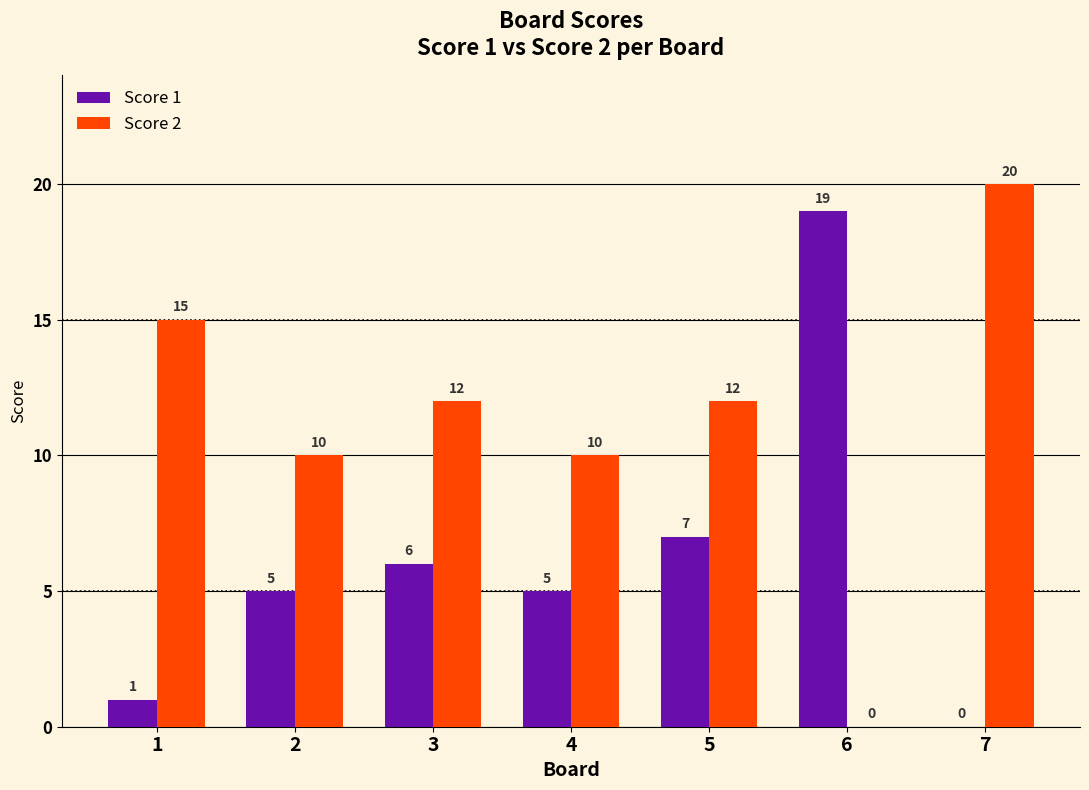

Is it true that Score 1 equals 8 at 4?

False